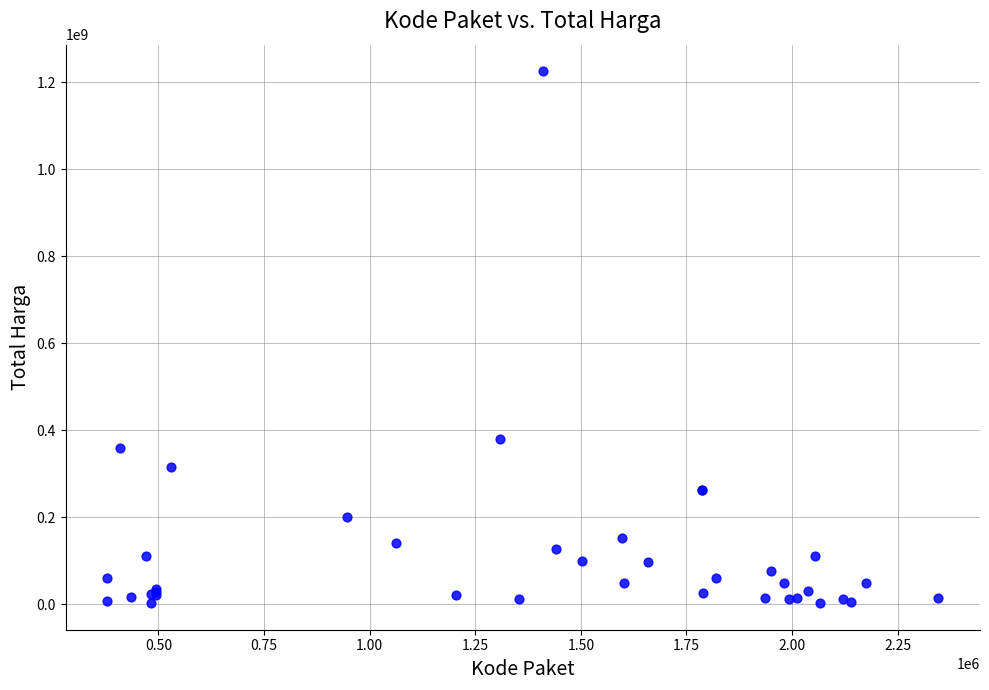

What Y value in the scatter plot is closest to 613538875?

379075000